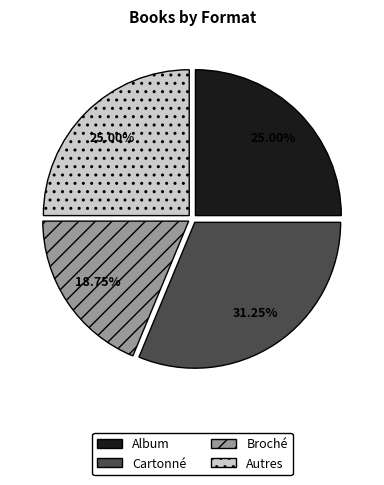

Count the number of slices in the pie.

4